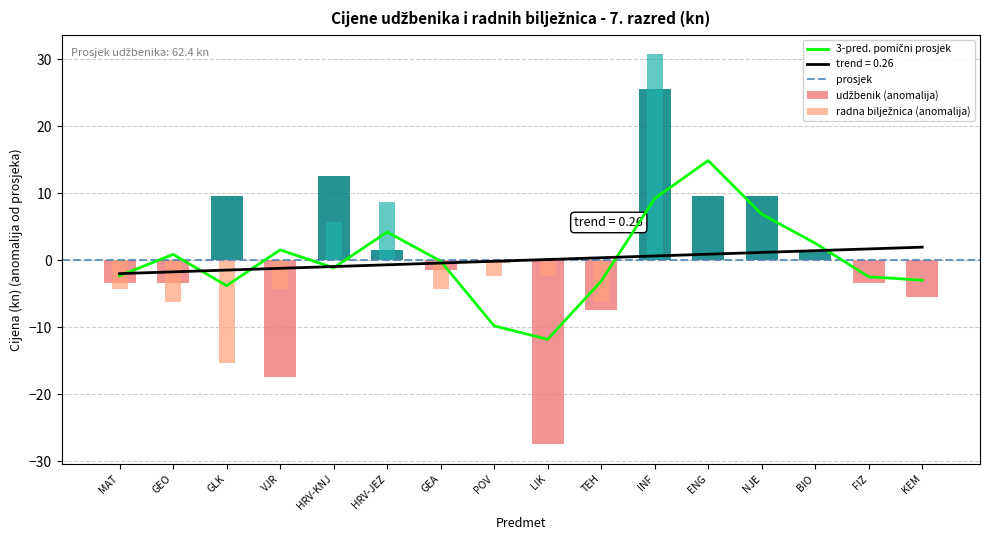

Are the bars horizontal?

No